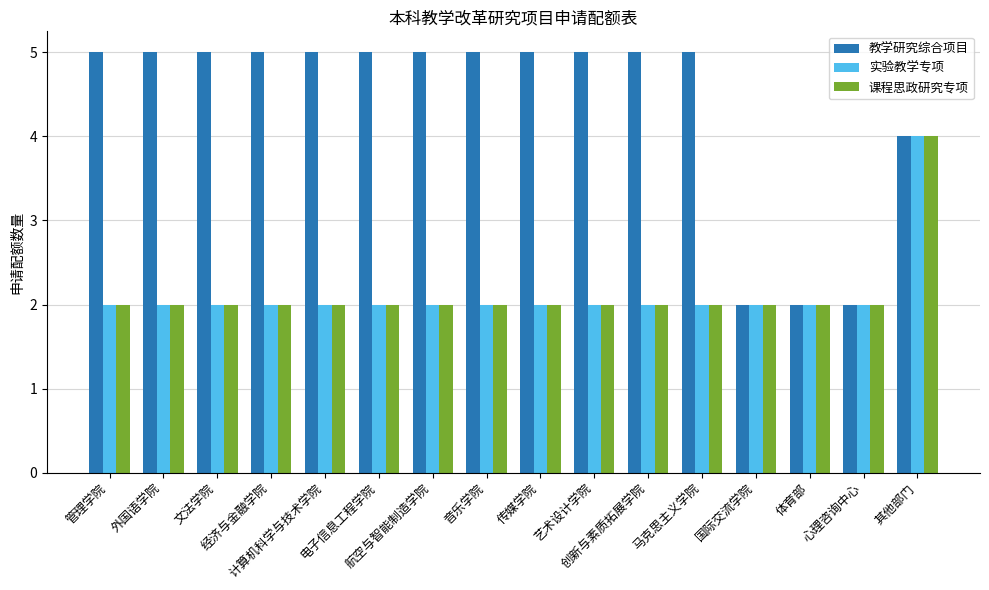

Reading left to right, what are all the values shown in this chart?

教学研究综合项目: 5	5	5	5	5	5	5	5	5	5	5	5	2	2	2	4
实验教学专项: 2	2	2	2	2	2	2	2	2	2	2	2	2	2	2	4
课程思政研究专项: 2	2	2	2	2	2	2	2	2	2	2	2	2	2	2	4